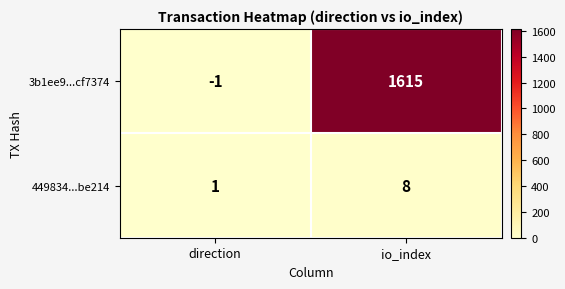

What is the sum of the 449834...be214 values at direction and io_index?

9